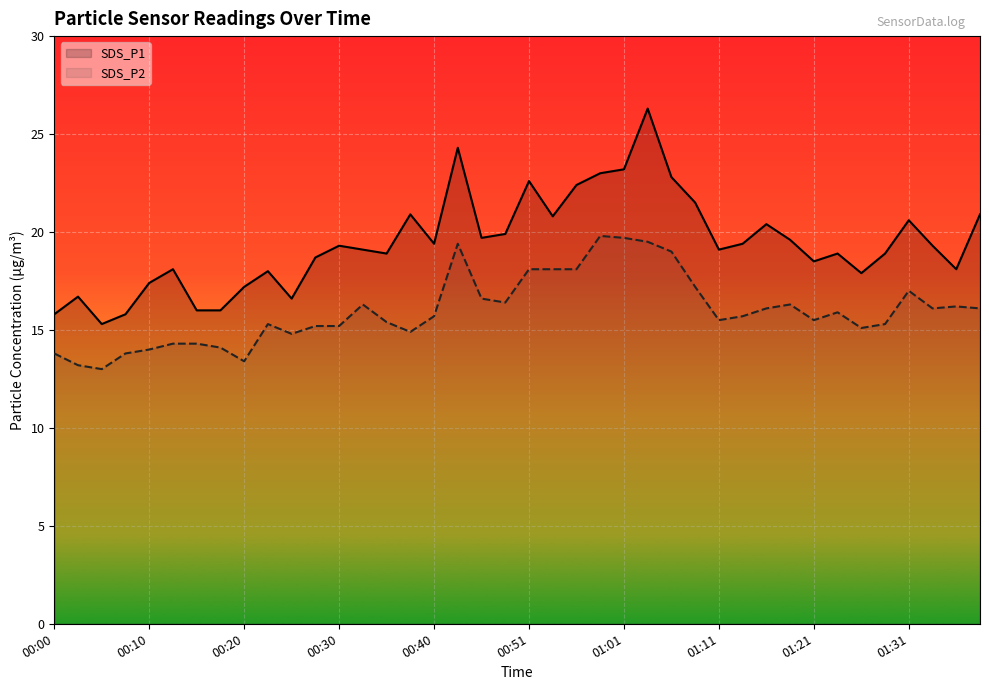

How many lines are shown in the chart?

2